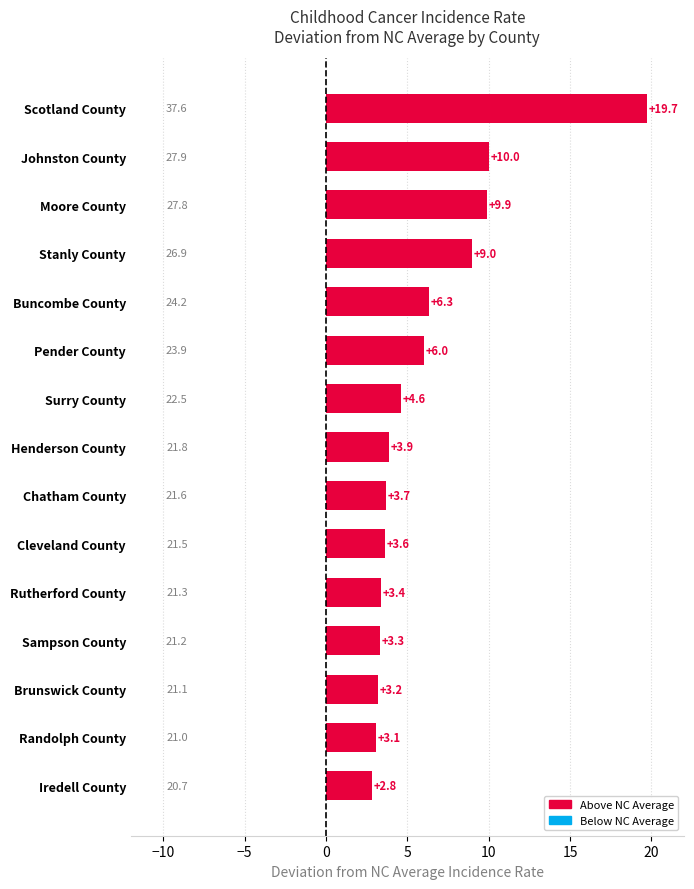

The value at Scotland County is 19.7. True or false?

True